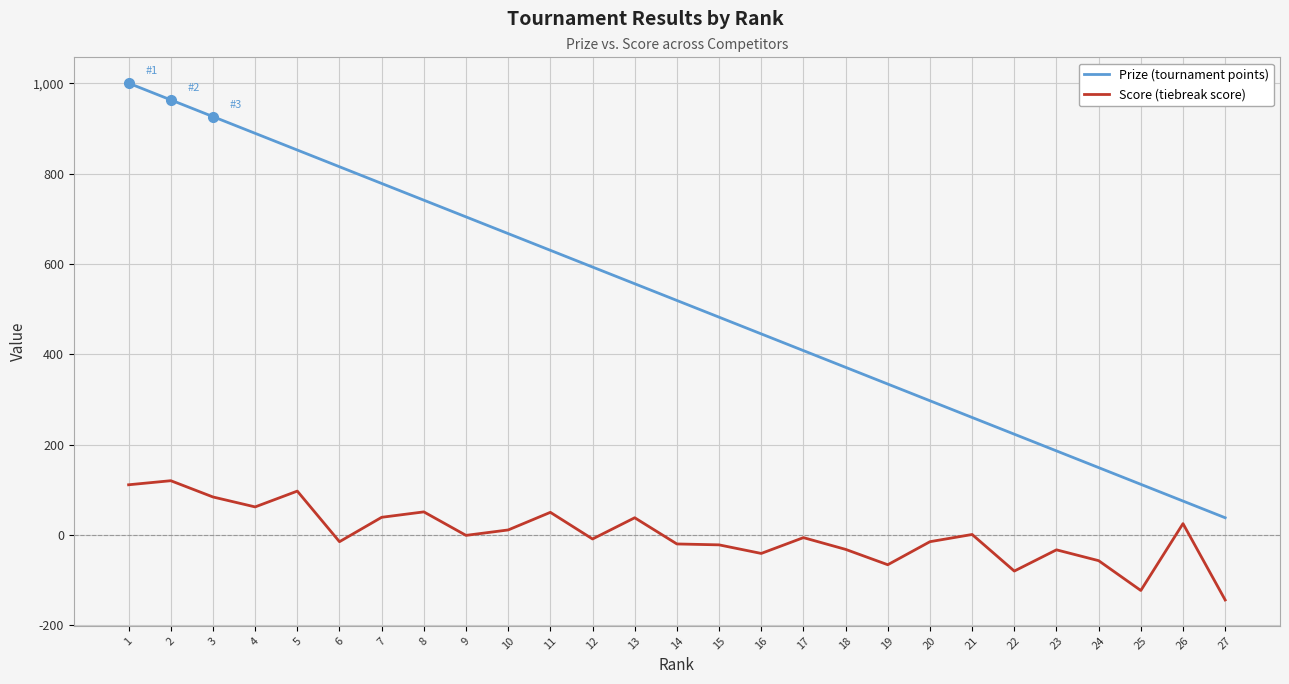

Rank the series by their average value, from highest to lowest.

Prize (tournament points), Score (tiebreak score)